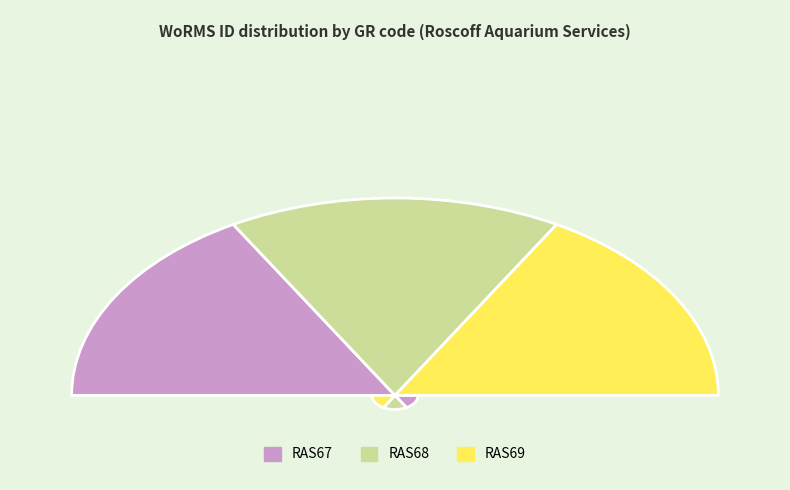

Is there any slice that represents more than half of the pie?

No